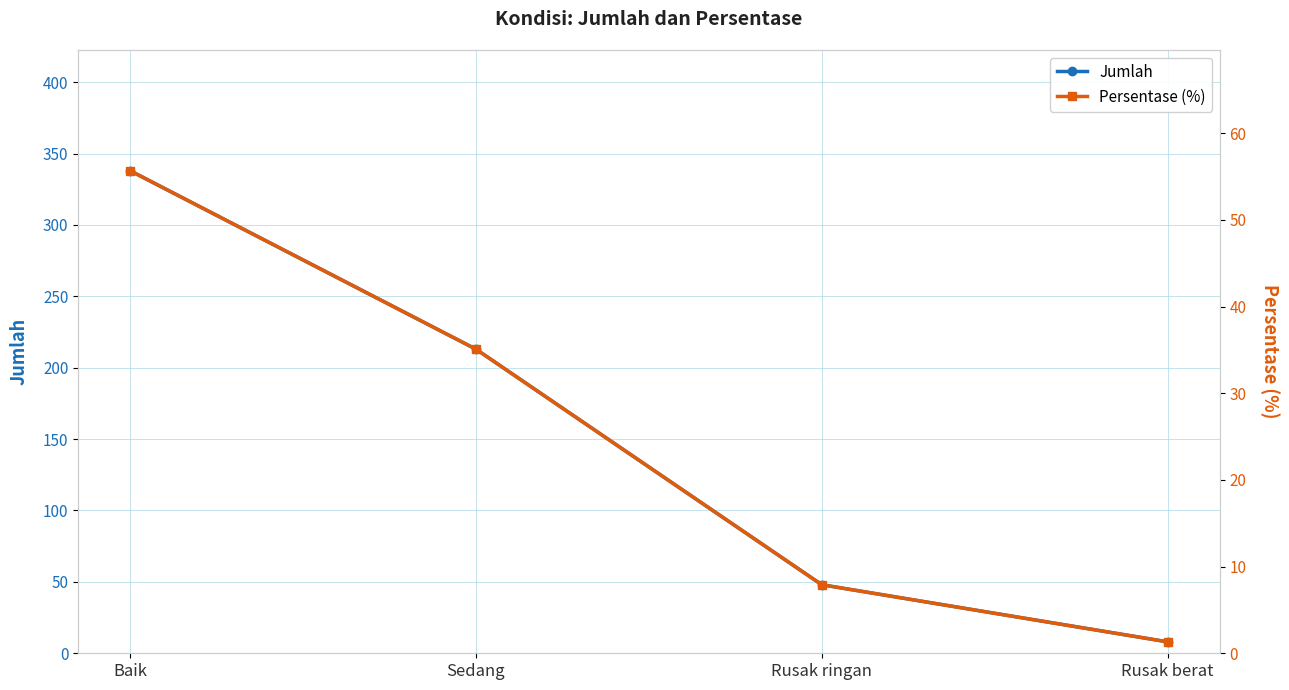

Which series has the widest spread of values?

Jumlah